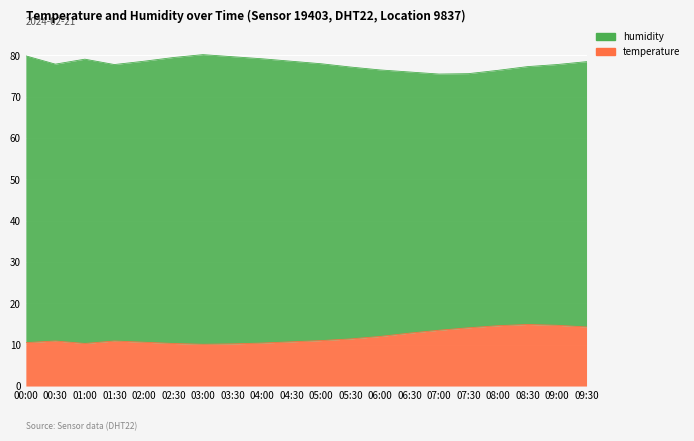

How many interior local valleys (lower than both neighbors) does the data have?

2